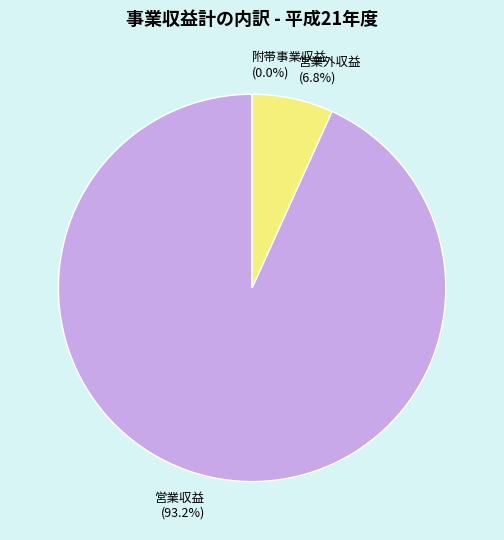

Approximately how many times larger is the value at 営業外収益 compared to 営業収益?

0.1